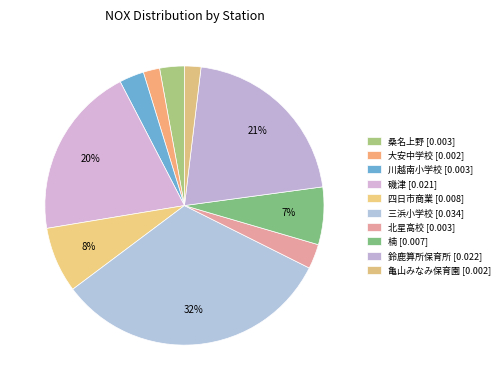

How many slices are in this pie chart?

10